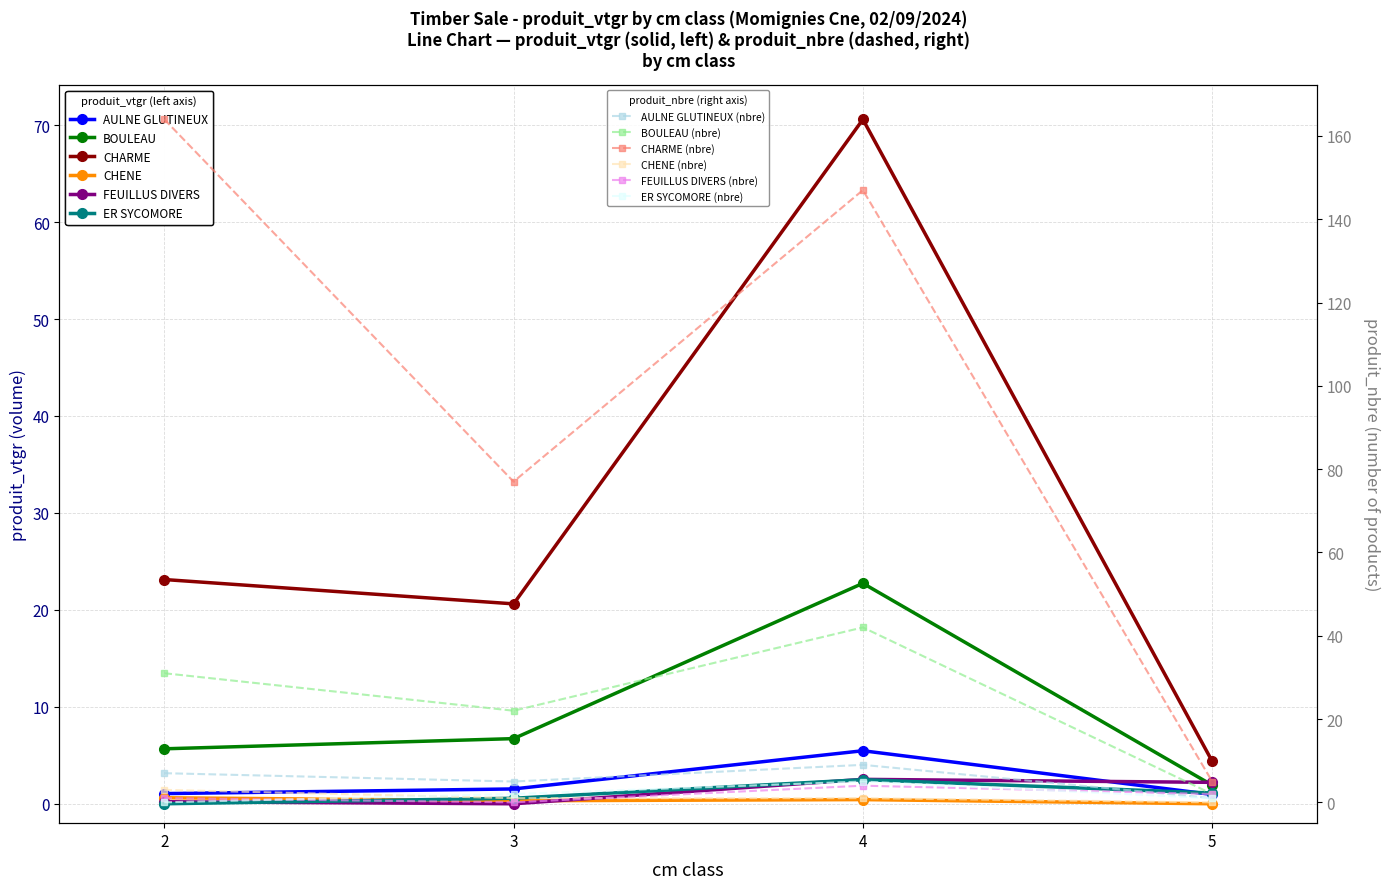

At which label does BOULEAU reach its peak?

4